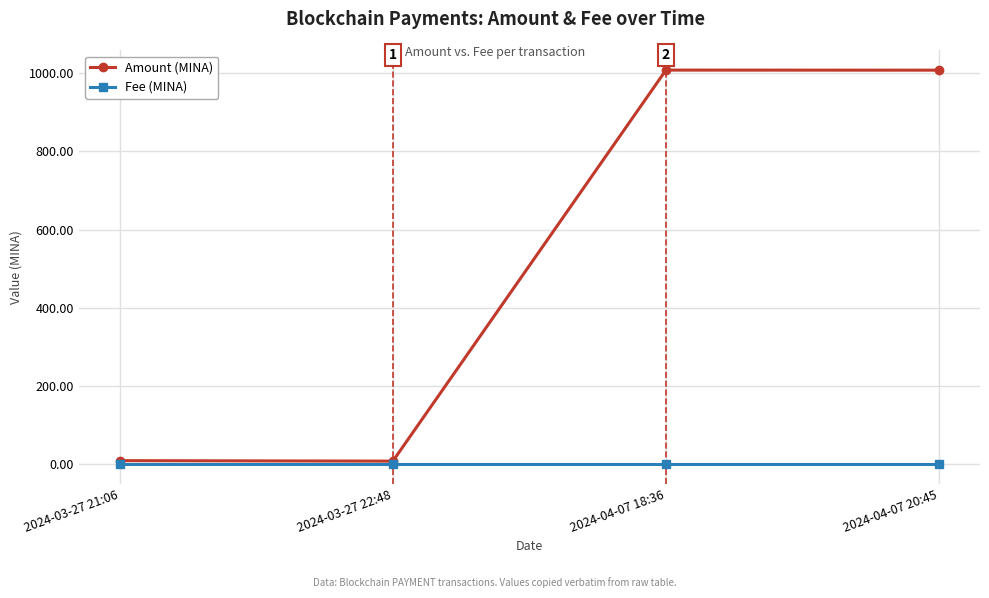

True or false: Amount (MINA) has a value of 644.2 at 2024-04-07 18:36.

False